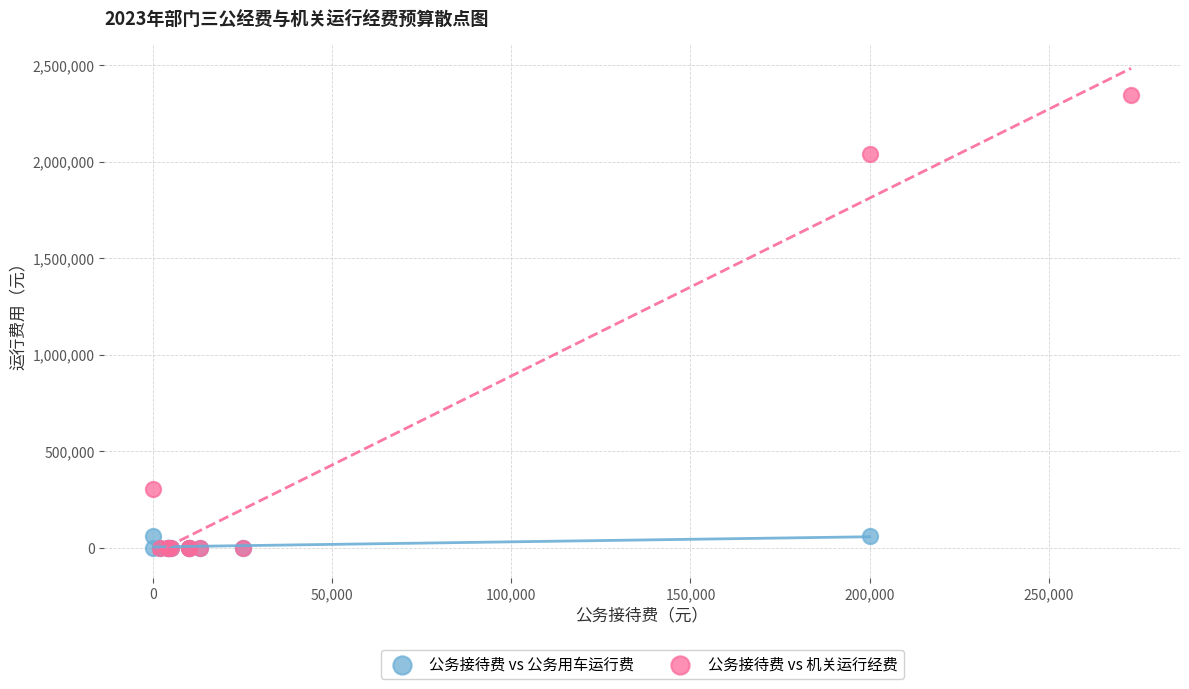

What are all the series names shown in the legend?

公务接待费 vs 公务用车运行费, 公务接待费 vs 机关运行经费